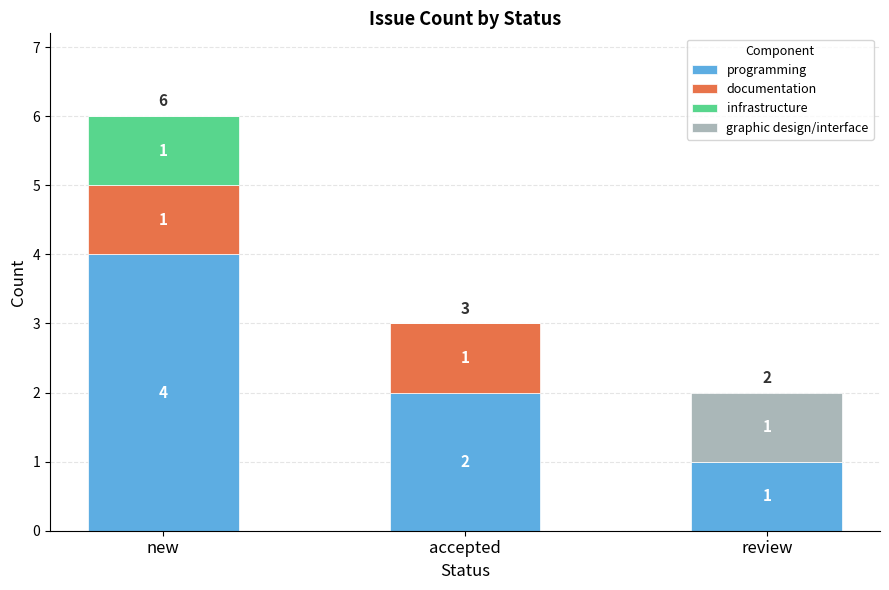

True or false: programming has a value of 2 at accepted.

True